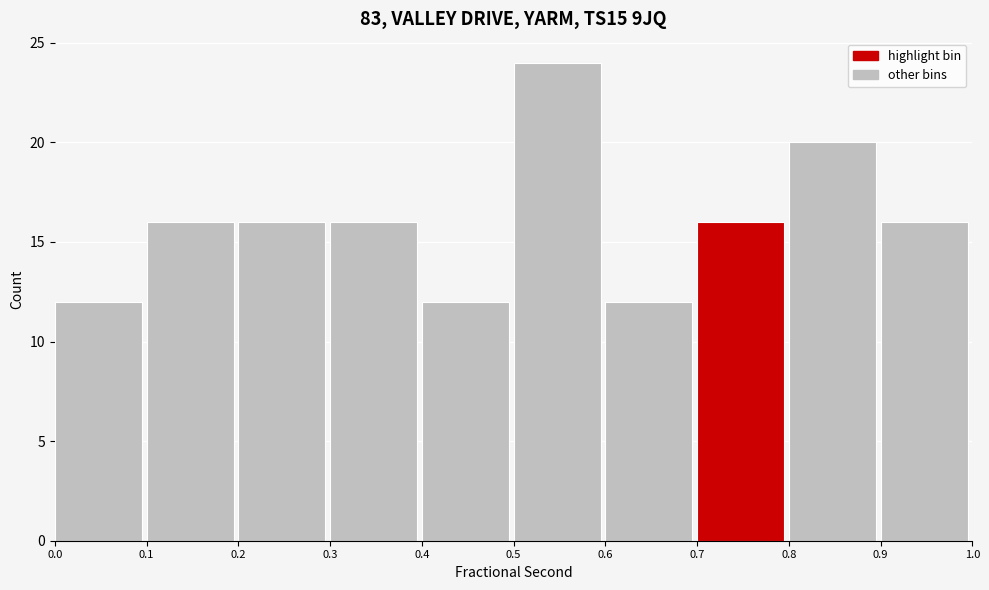

Reading left to right, transcribe this chart: for each bar, give the range it covers on the x-axis and its height. The values are not printed on the chart, so give them approximately, as read against the axis.

0.0 to 0.1: 12
0.1 to 0.2: 16
0.2 to 0.3: 16
0.3 to 0.4: 16
0.4 to 0.5: 12
0.5 to 0.6: 24
0.6 to 0.7: 12
0.7 to 0.8: 16
0.8 to 0.9: 20
0.9 to 1.0: 16